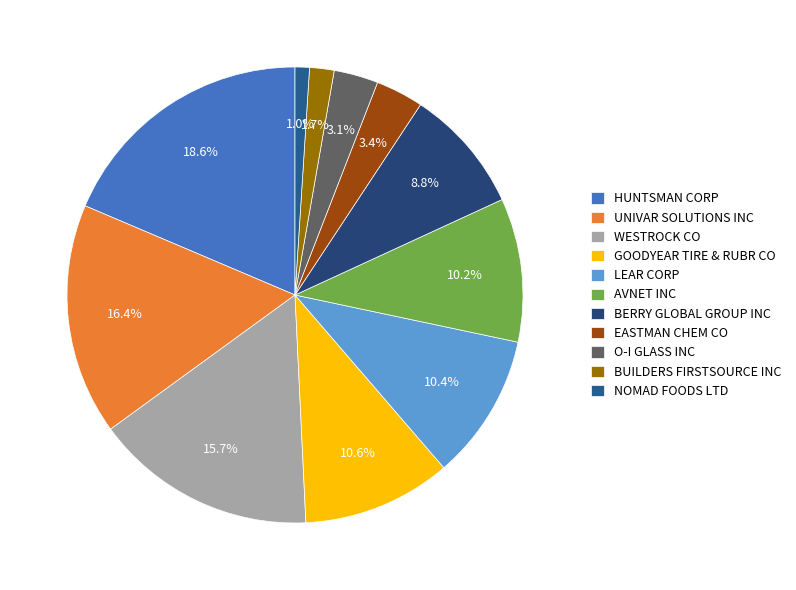

To the nearest percent, what is the combined percentage of UNIVAR SOLUTIONS INC and BUILDERS FIRSTSOURCE INC?

18%